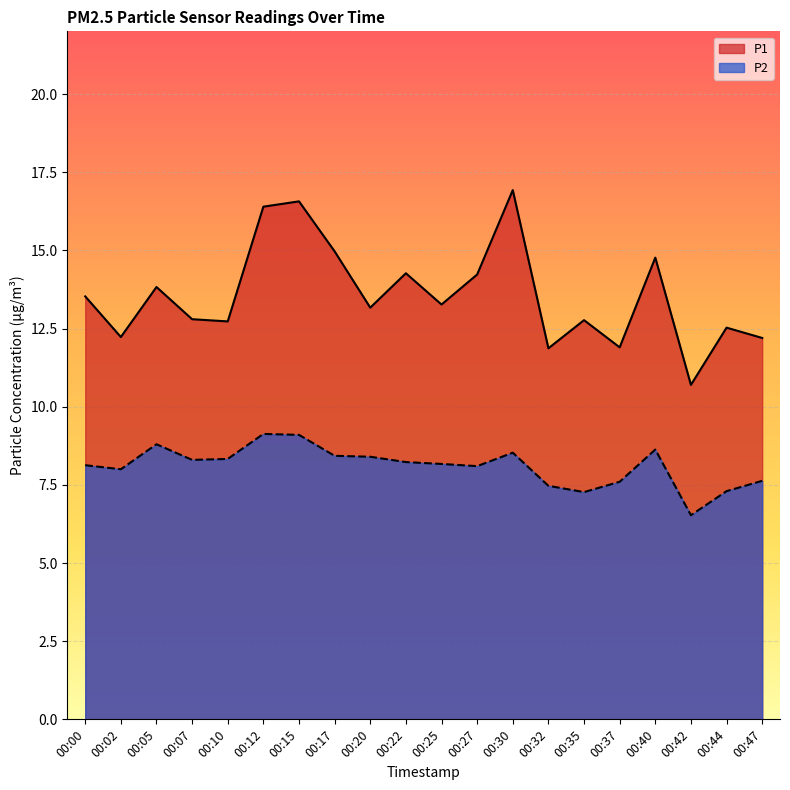

At 00:47, list the series in order from smallest to largest.

P2, P1